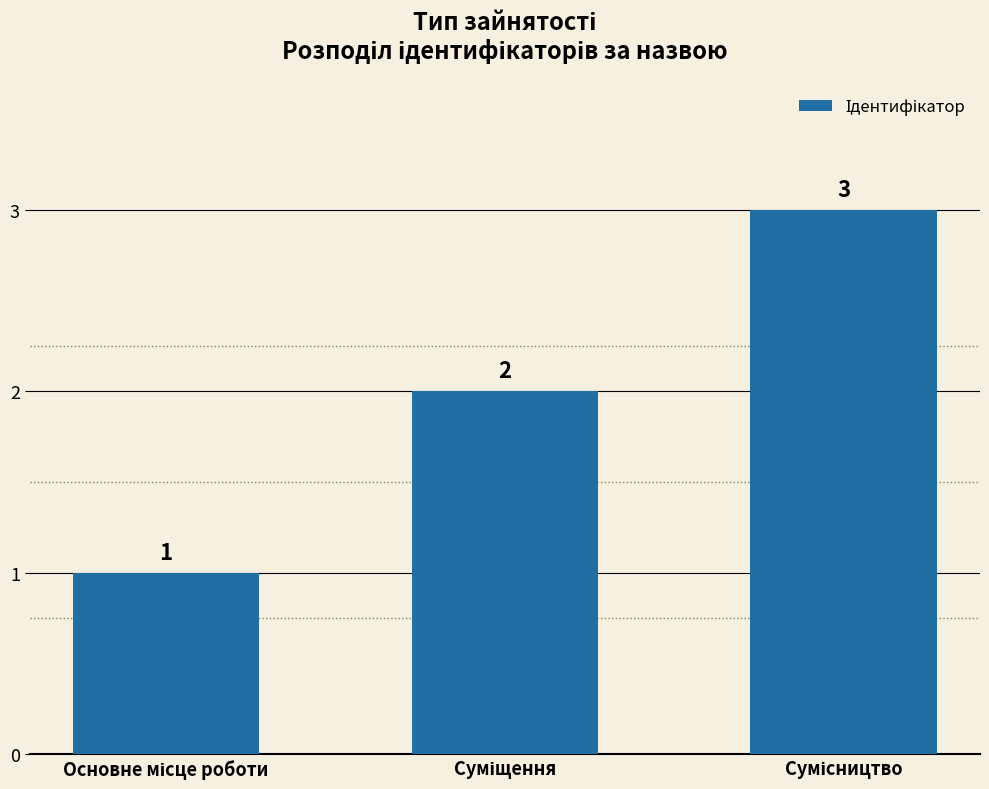

What is the maximum value shown in the chart?

3